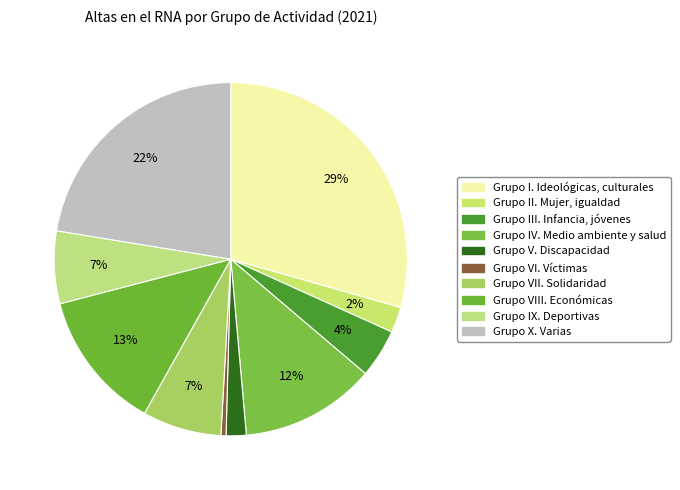

Rank the categories by value from lowest to highest.

Grupo VI. Víctimas, Grupo V. Discapacidad, Grupo II. Mujer, igualdad, Grupo III. Infancia, jóvenes, Grupo IX. Deportivas, Grupo VII. Solidaridad, Grupo IV. Medio ambiente y salud, Grupo VIII. Económicas, Grupo X. Varias, Grupo I. Ideológicas, culturales